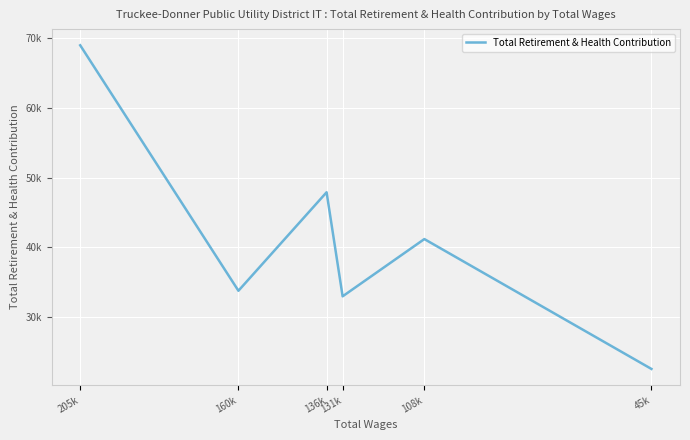

Reading left to right, transcribe all the data shown in this chart.

205k=68925	160k=33803	136k=47895	131k=33006	108k=41199	45k=22617